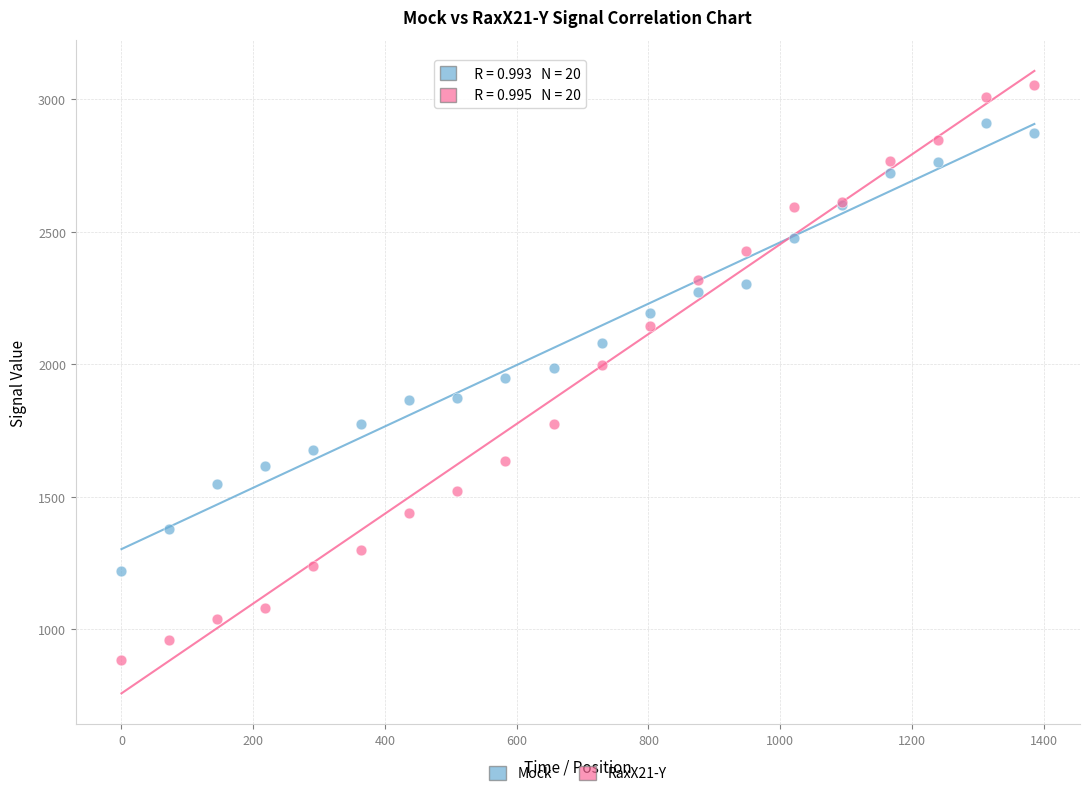

What are all the series names shown in the legend?

Mock, RaxX21-Y